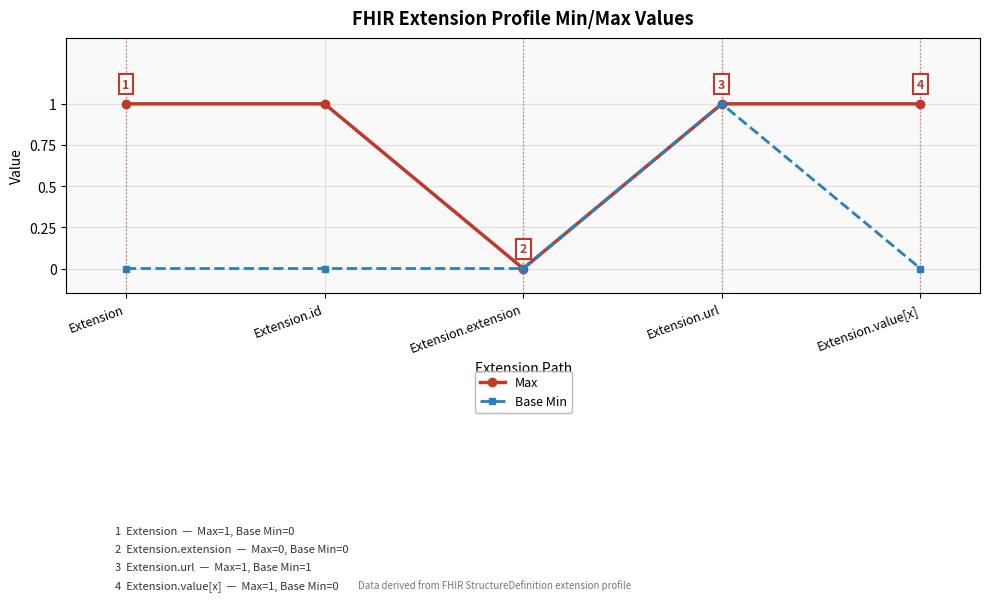

Rank the series at Extension.value[x] from lowest to highest value.

Base Min, Max